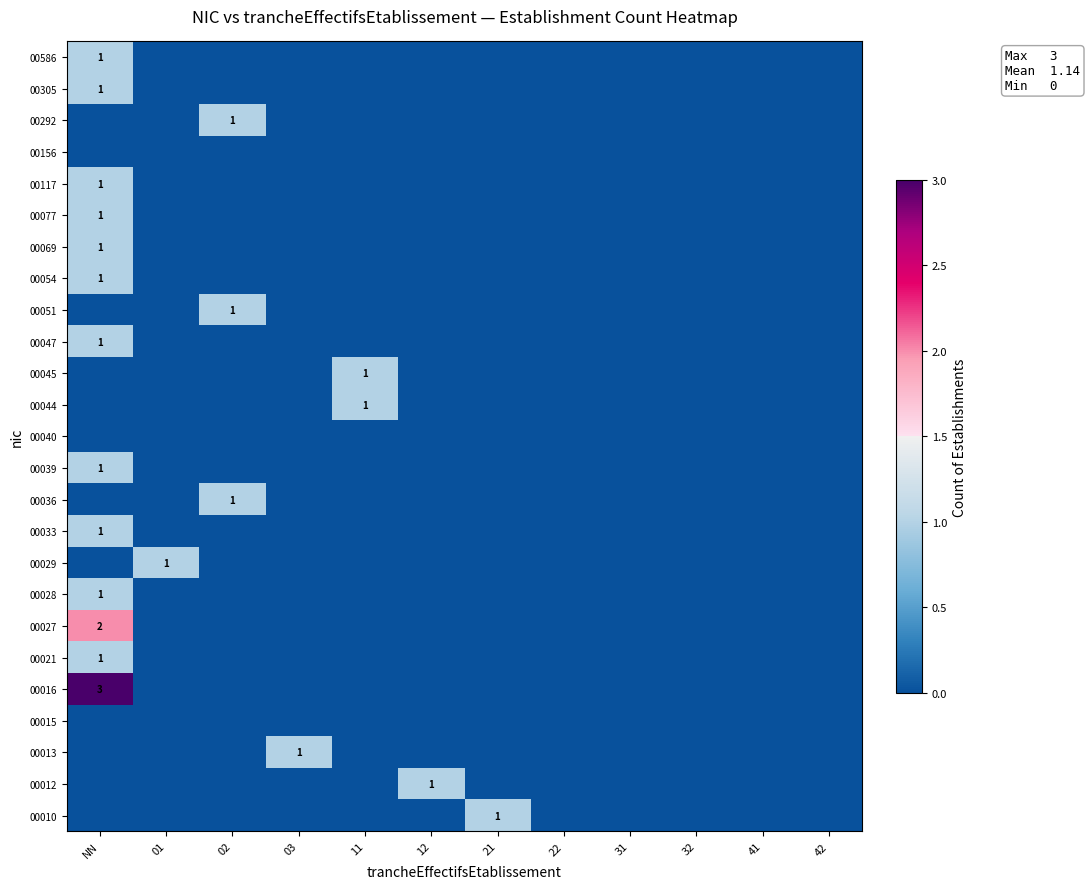

What is the total value across all series at 03?

1